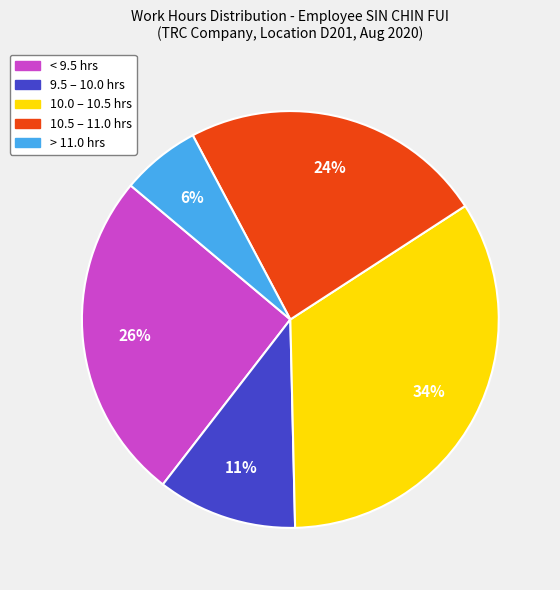

To the nearest percent, what is the average slice percentage?

20%